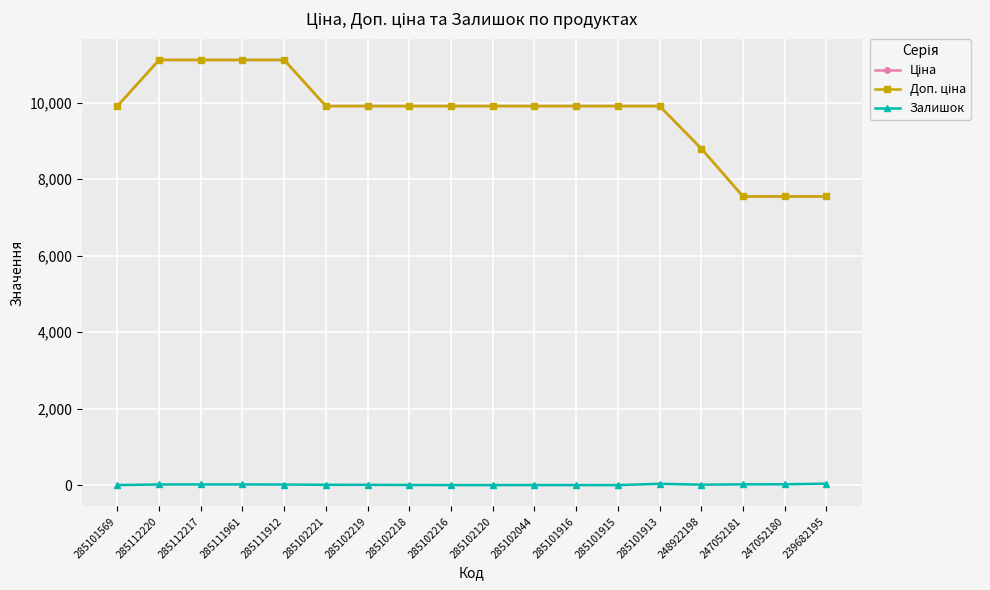

Which series changed the most between 285101569 and 285101916?

Ціна